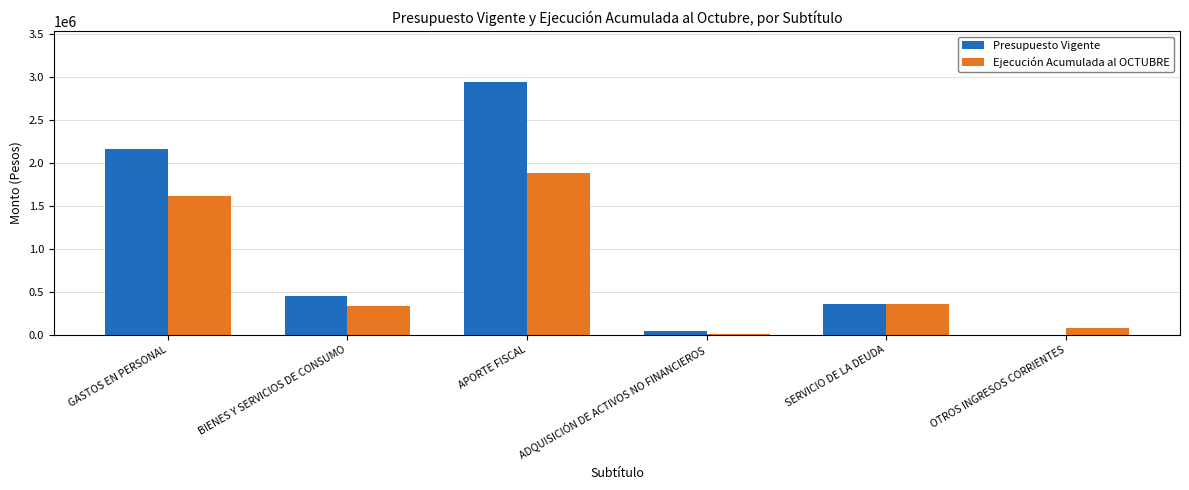

Between GASTOS EN PERSONAL and OTROS INGRESOS CORRIENTES, which series saw the biggest shift?

Presupuesto Vigente